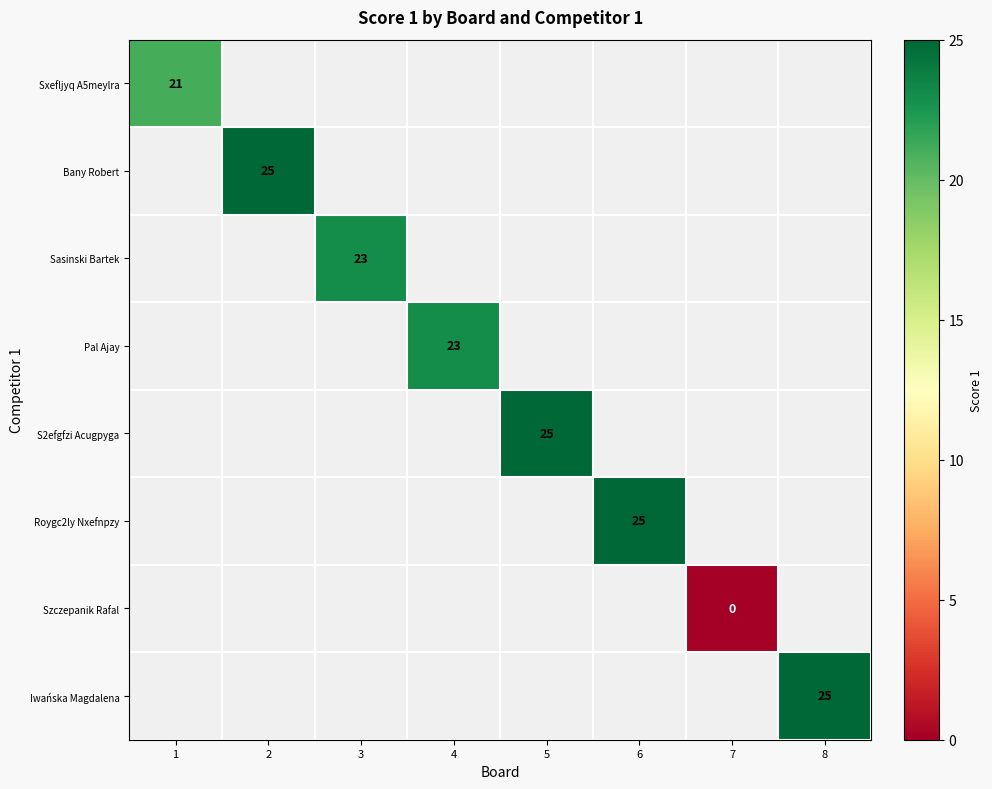

Which has a higher value, 5 or 2?

2